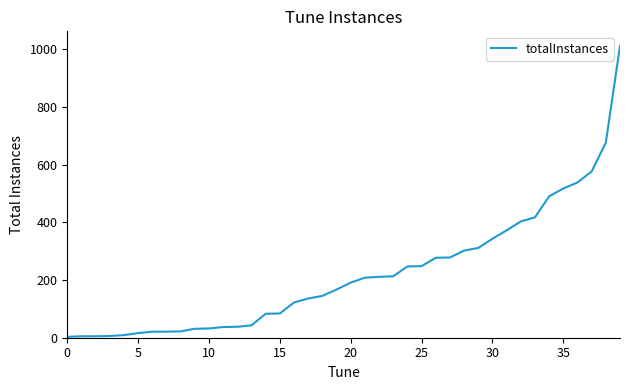

What is the difference between the second highest and minimum values?

673